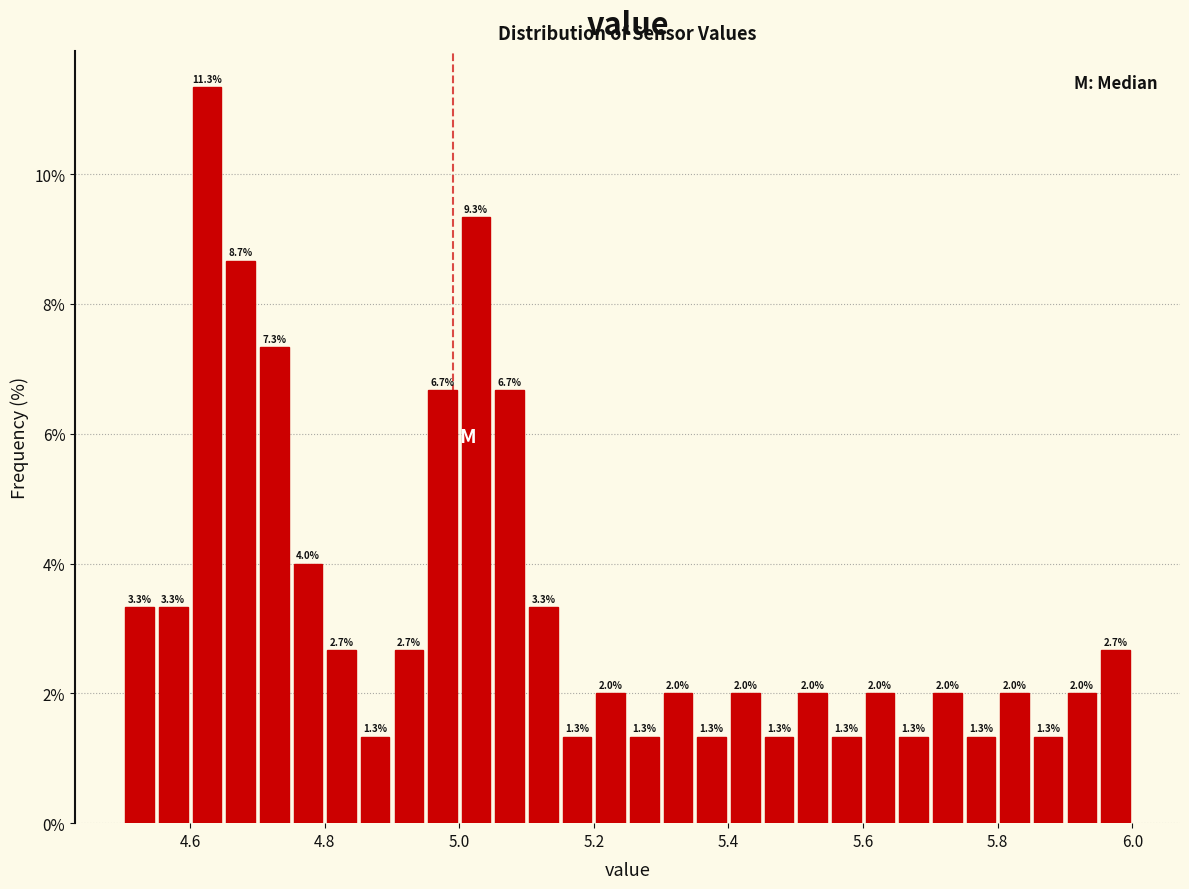

Read against the x-axis, roughly where is the centre of the tallest bar?

4.62